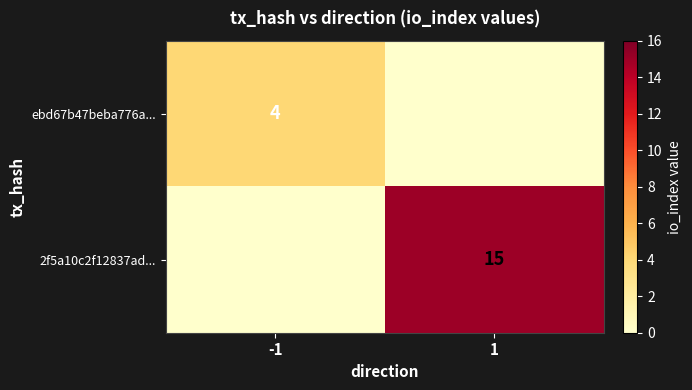

The ebd67b47beba776a... series shows 1 at -1. True or false?

False